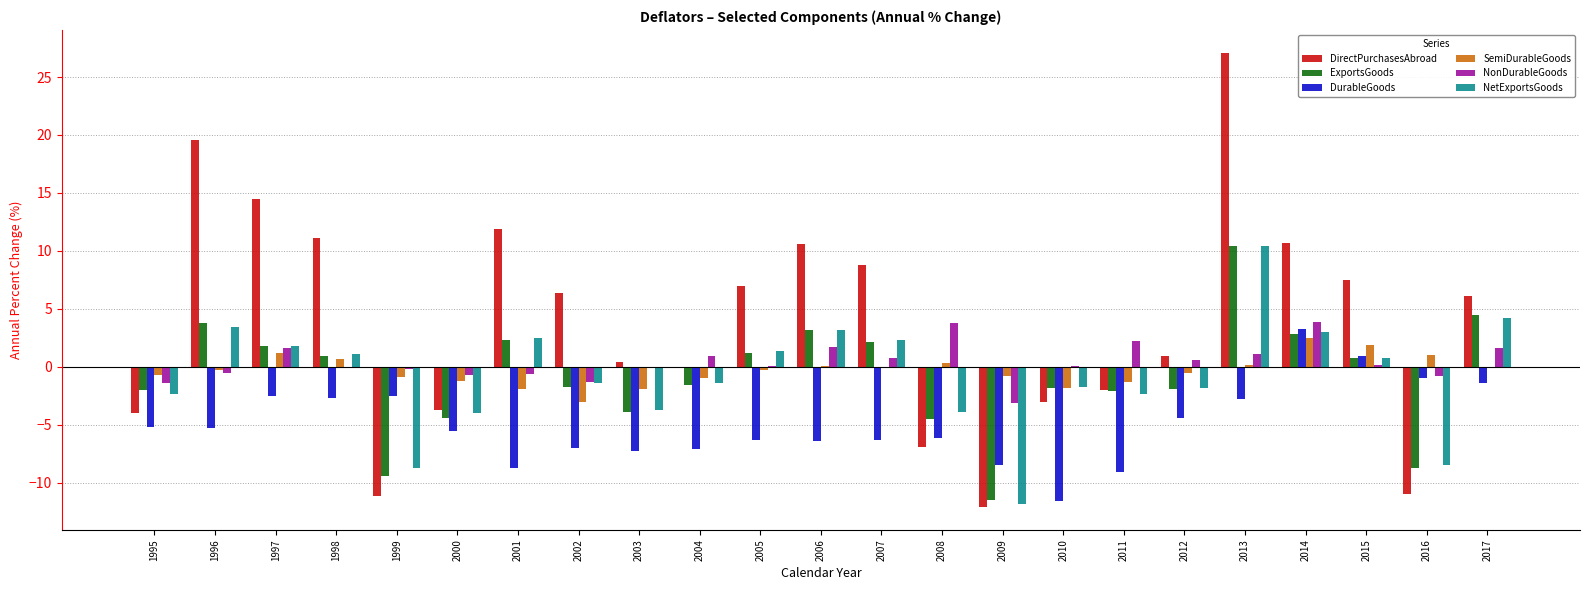

How many groups of bars are there?

23